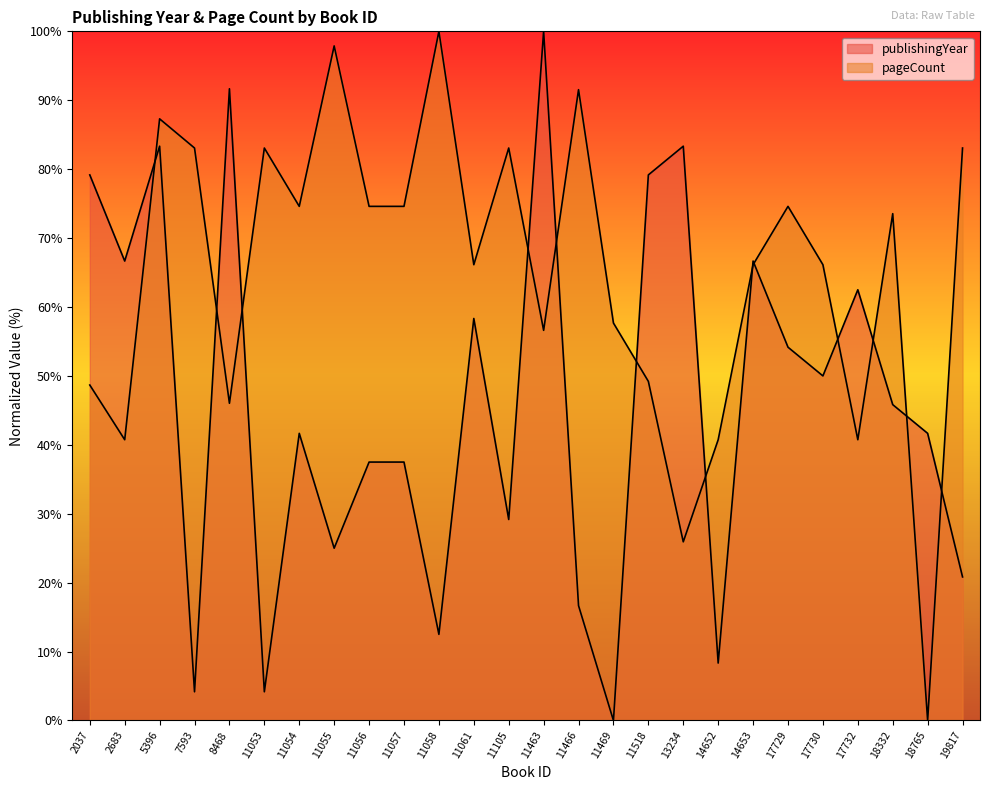

Is the value of publishingYear at 11463 greater than the value of pageCount at 11053?

Yes